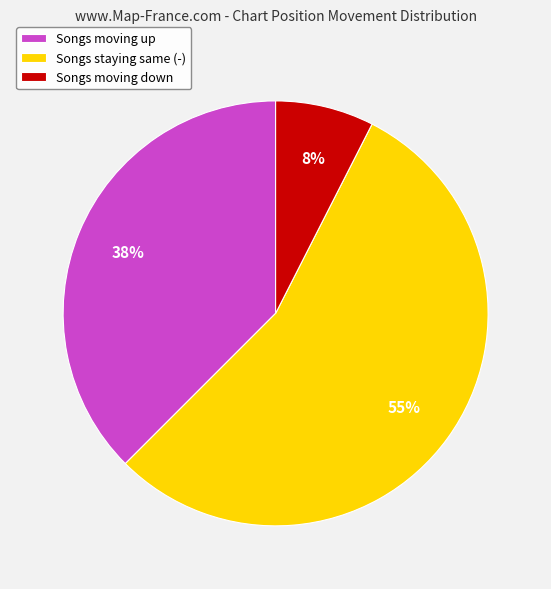

Between Songs moving up and Songs staying same (-), which is larger?

Songs staying same (-)